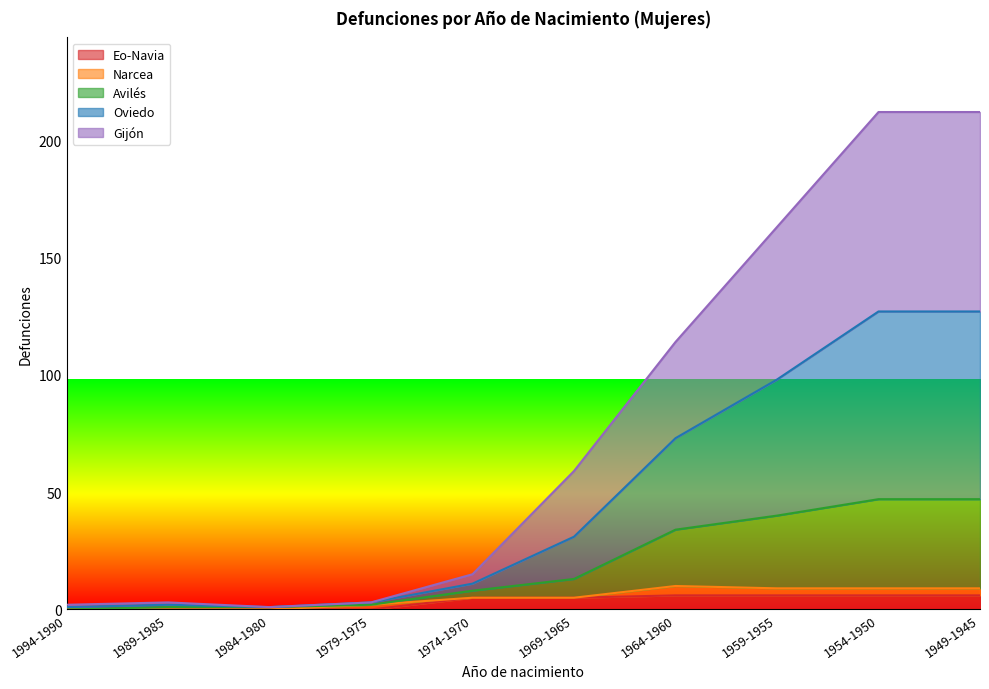

How many interior local valleys does the Oviedo series have?

1